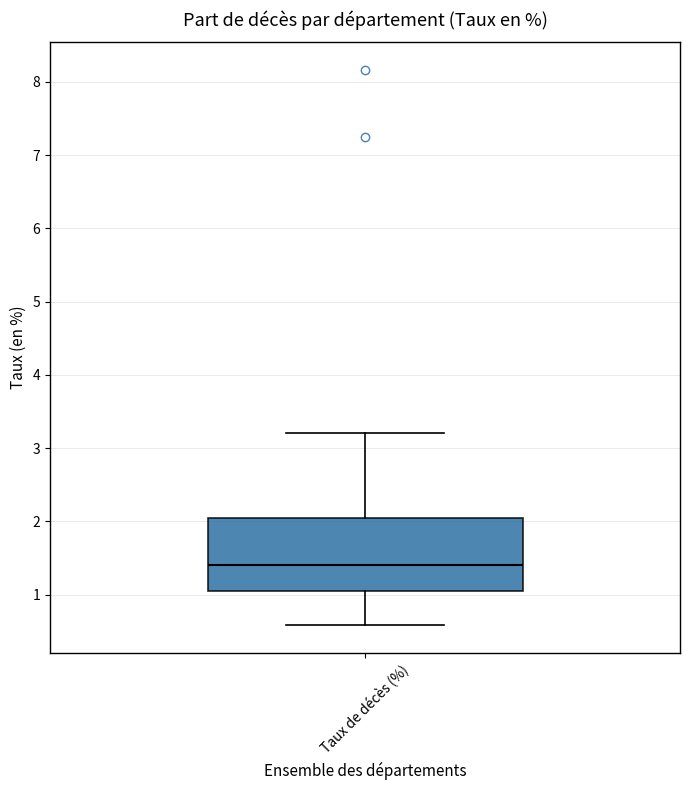

Where does the median line of the box for Taux de décès (%) sit on the y-axis? The values are not printed on the chart, so give them approximately, as read against the axis.

1.4